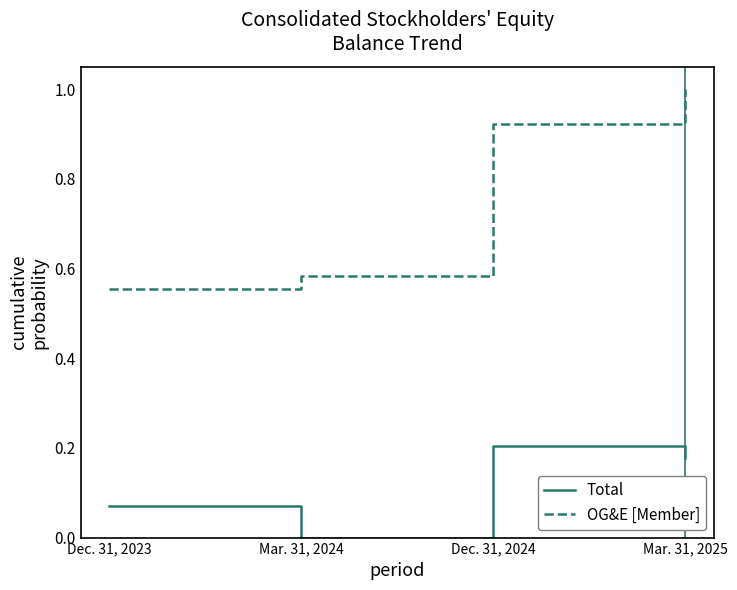

At which label is OG&E [Member] closest to 0?

Dec. 31, 2023